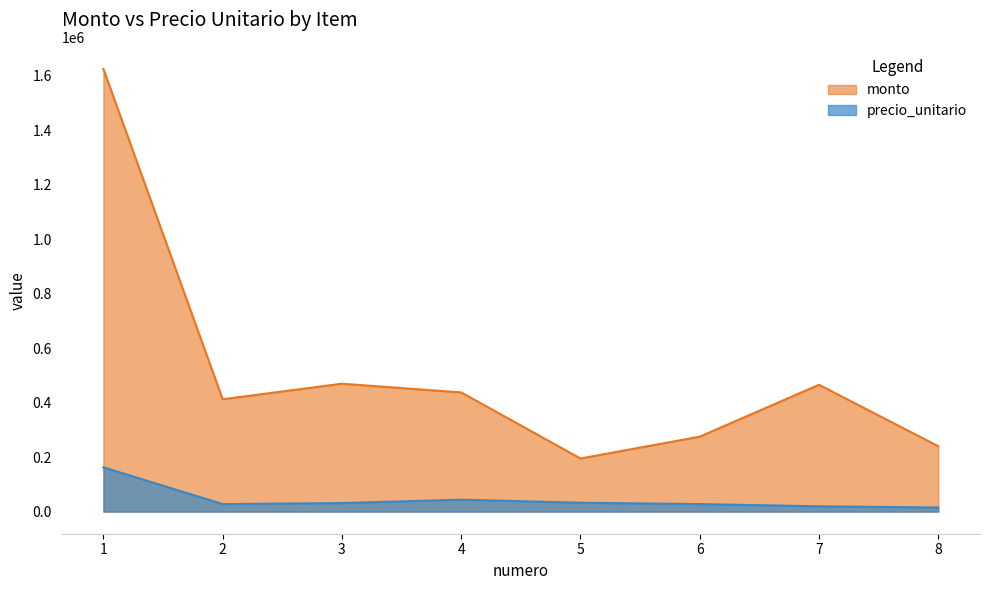

Reading left to right, transcribe all the data shown in this chart.

monto: 1=1625000	2=412500	3=469500	4=437500	5=195000	6=275000	7=465600	8=240000
precio_unitario: 1=162500	2=27500	3=31300	4=43750	5=32500	6=27500	7=19400	8=15000